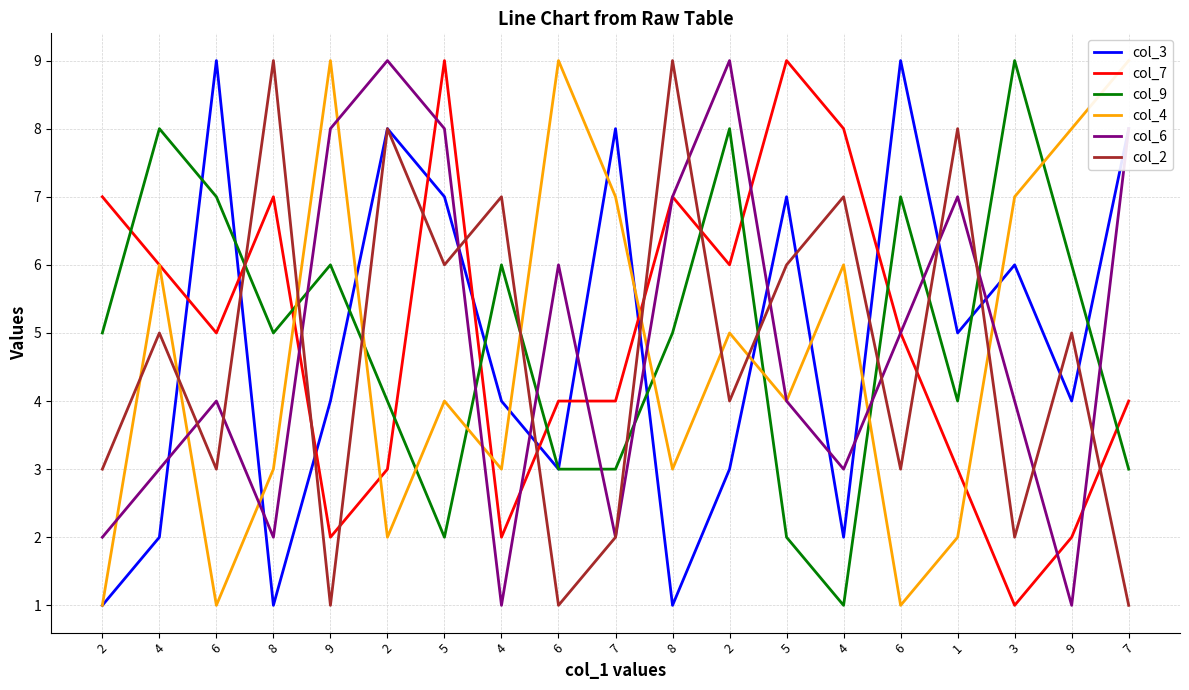

At how many categories does at least one series exceed 5?

19